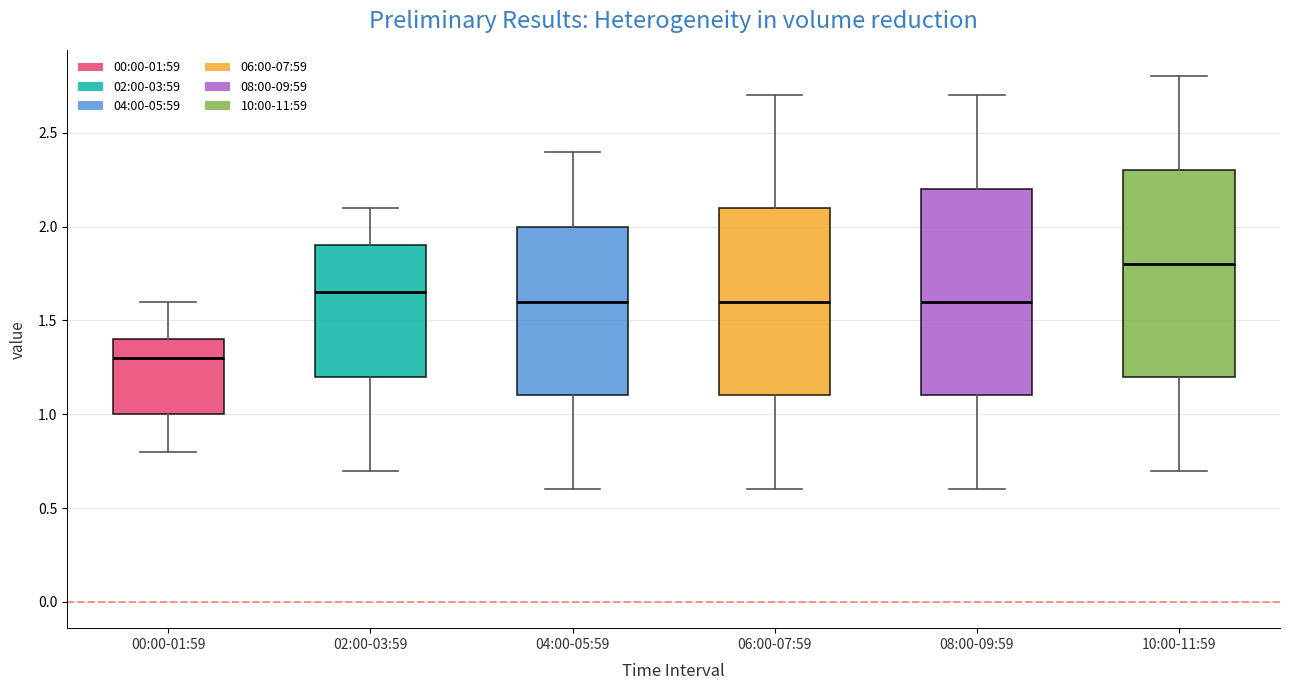

Where is the upper edge of the box for 08:00-09:59 on the y-axis? The values are not printed on the chart, so give them approximately, as read against the axis.

2.20